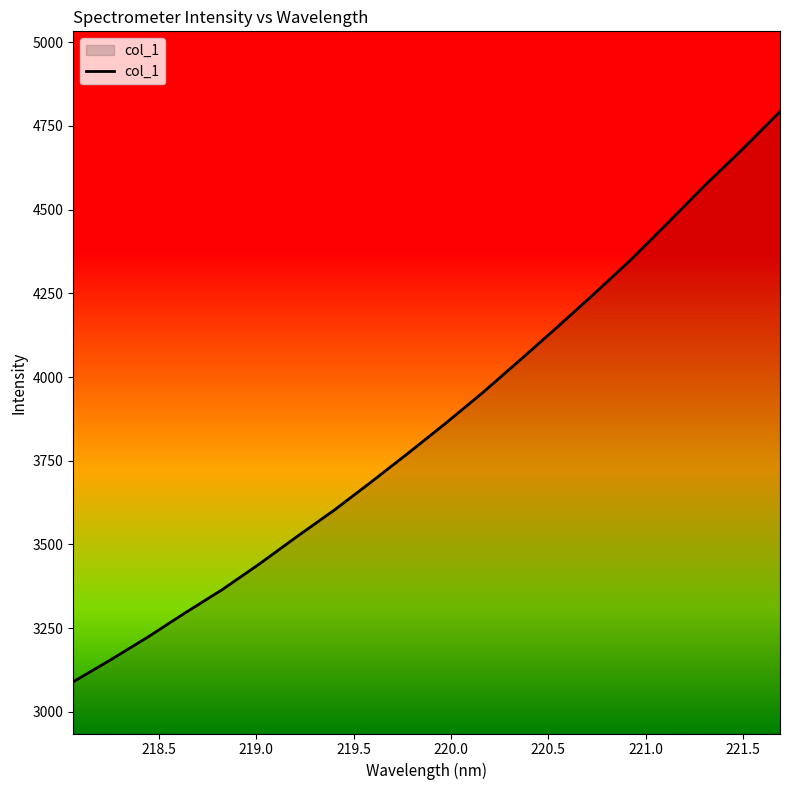

How many lines are shown in the chart?

1